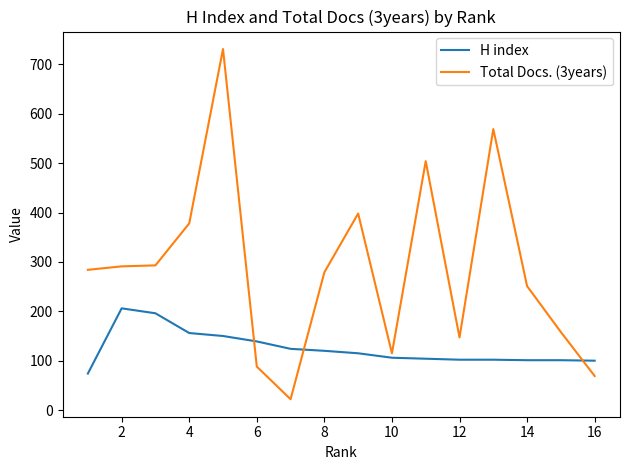

Rank the series by their maximum value, from lowest to highest.

H index, Total Docs. (3years)